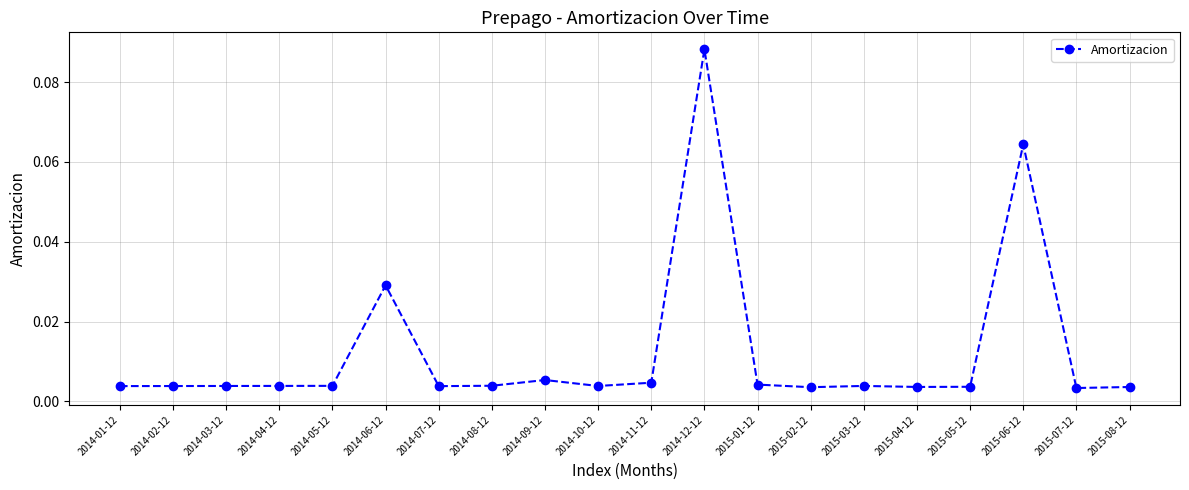

What is the label of the 15th point from the left?

2015-03-12